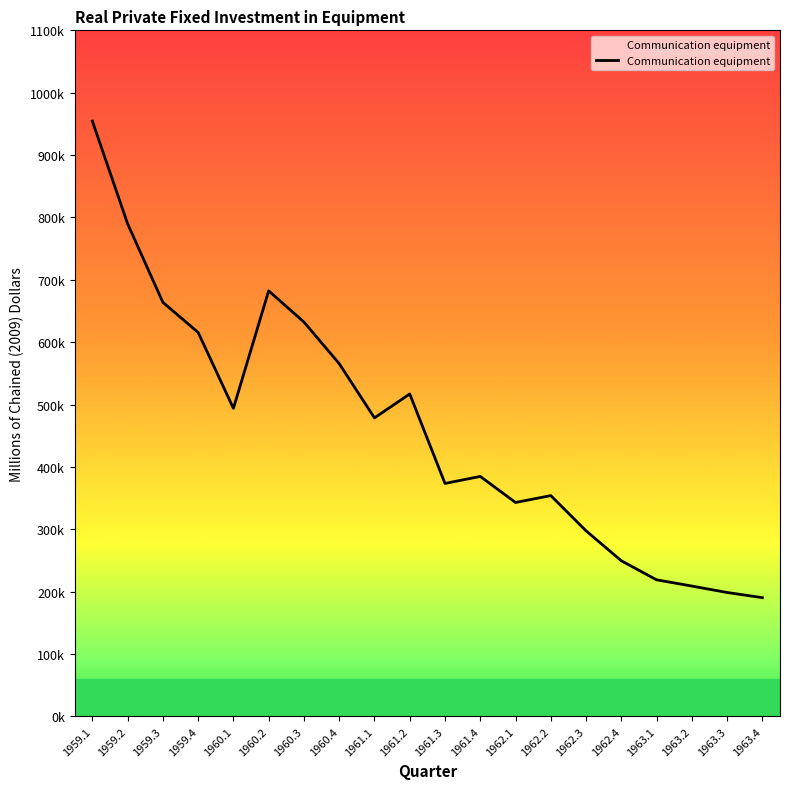

The chart shows a value of 796888.0 at 1960.4. True or false?

False